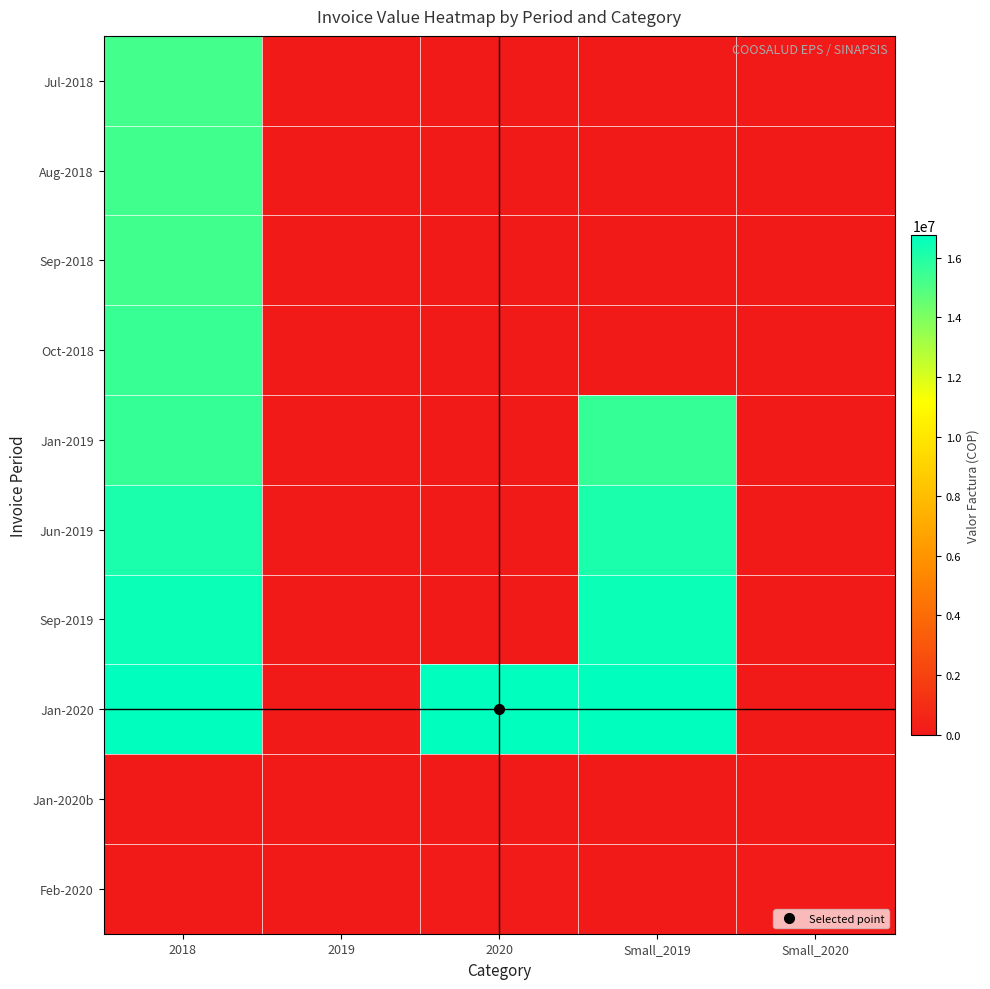

What is the difference between the highest and lowest values at 2019?

80000